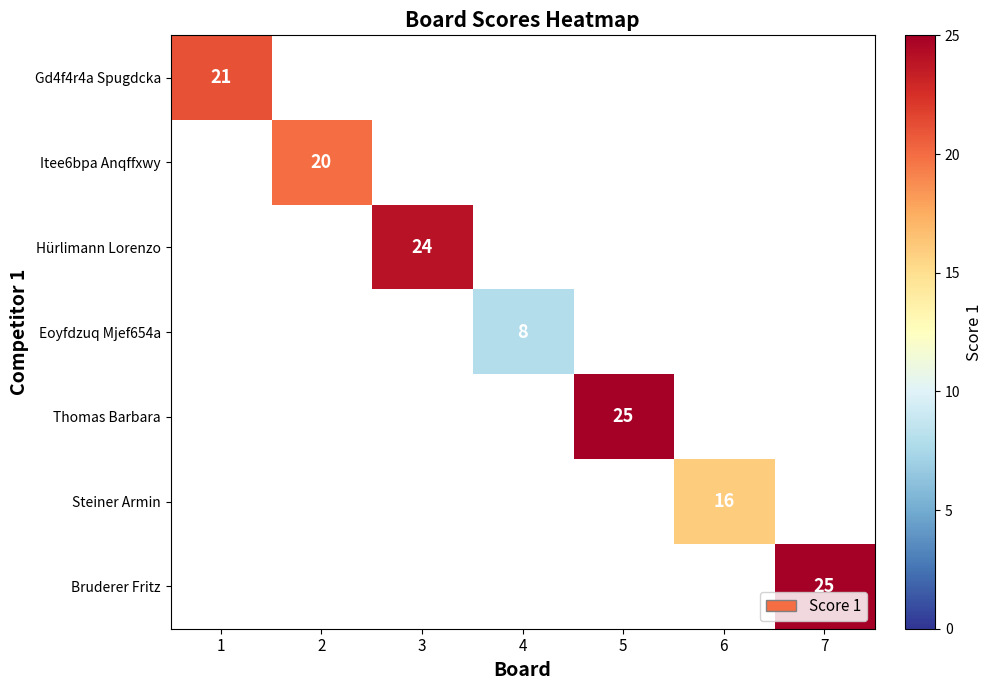

True or false: Bruderer Fritz has a value of 25 at 7.

True